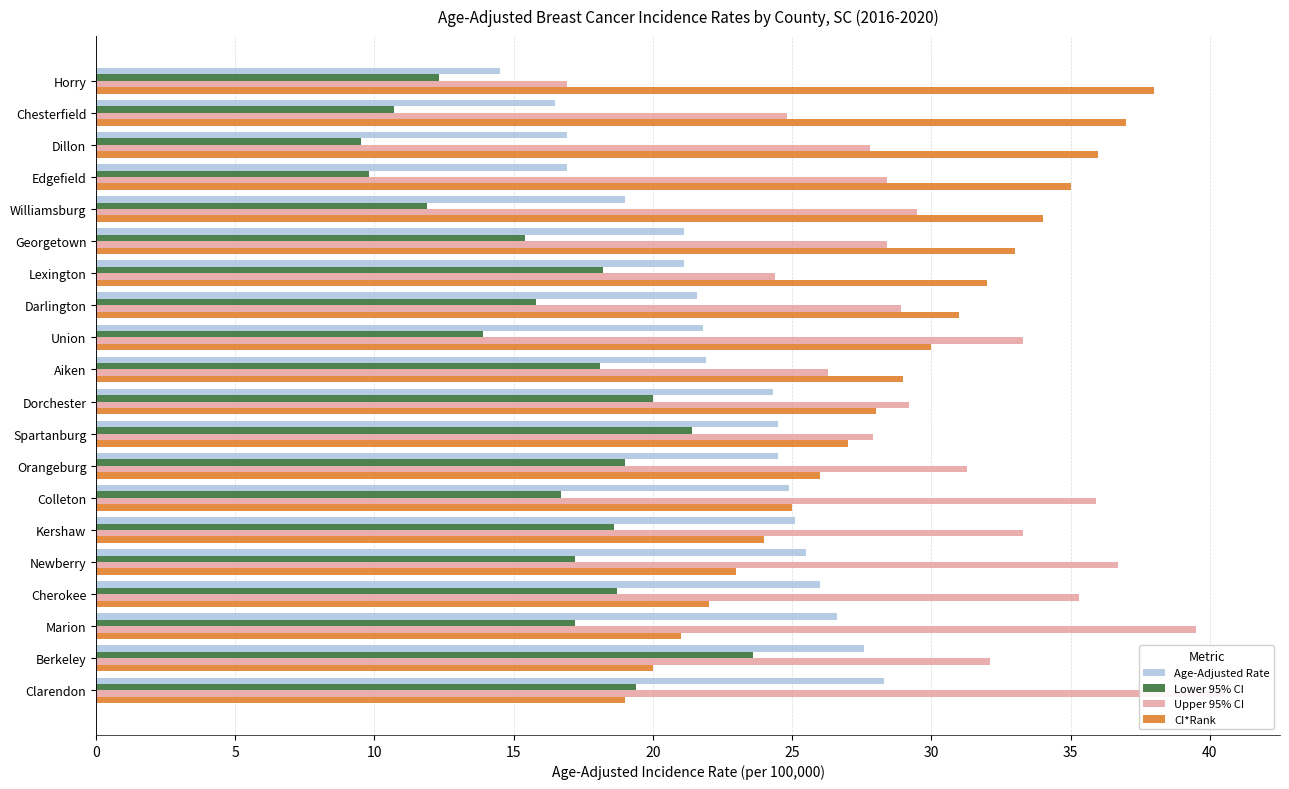

What is the label of the 17th bar from the right?

Edgefield